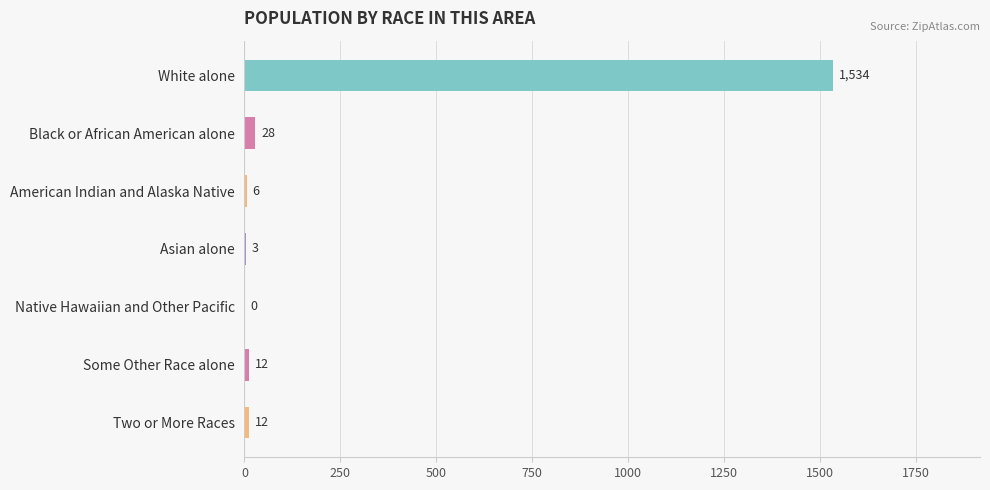

What is the sum of the values at Black or African American alone and White alone?

1562